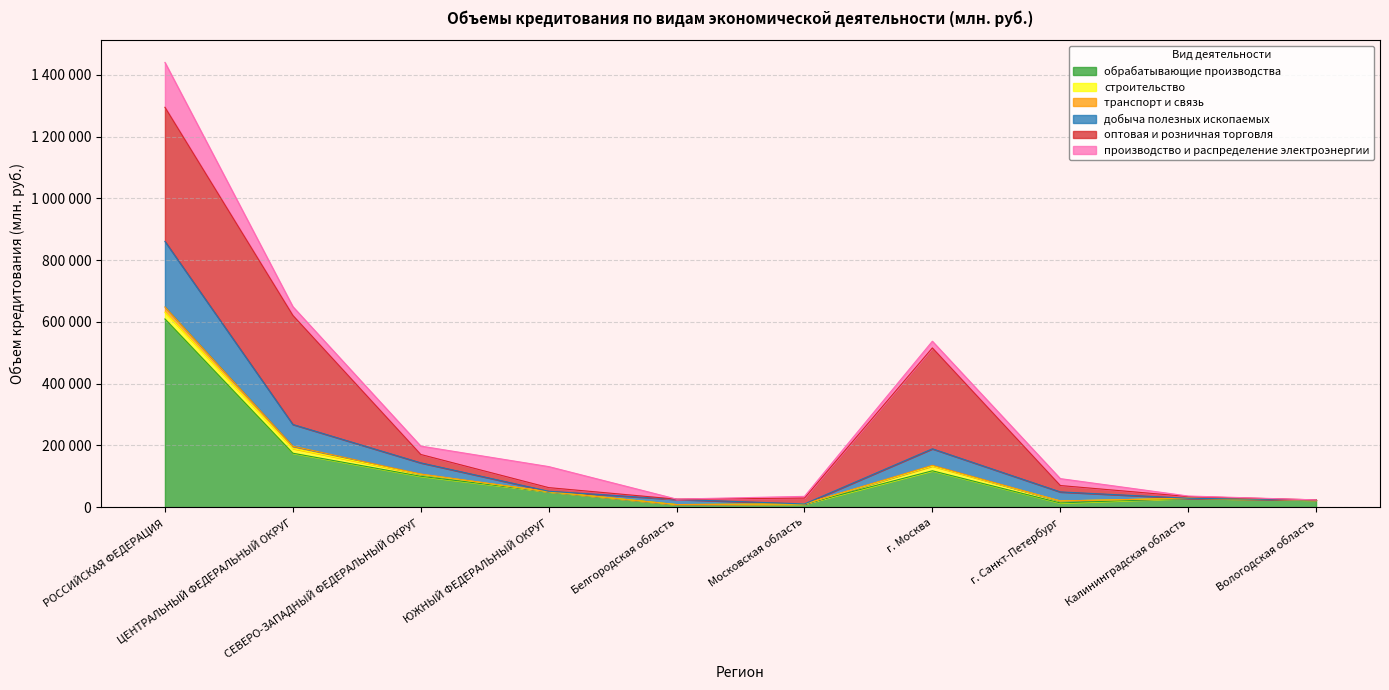

True or false: добыча полезных ископаемых and обрабатывающие производства intersect in this chart.

False